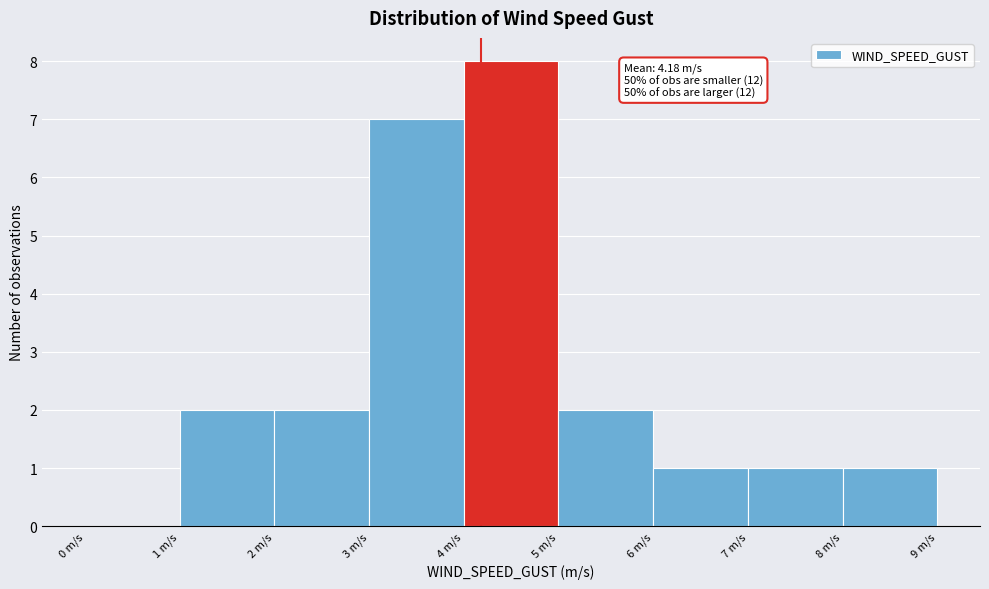

Which range on the x-axis has the tallest bar?

4 to 5